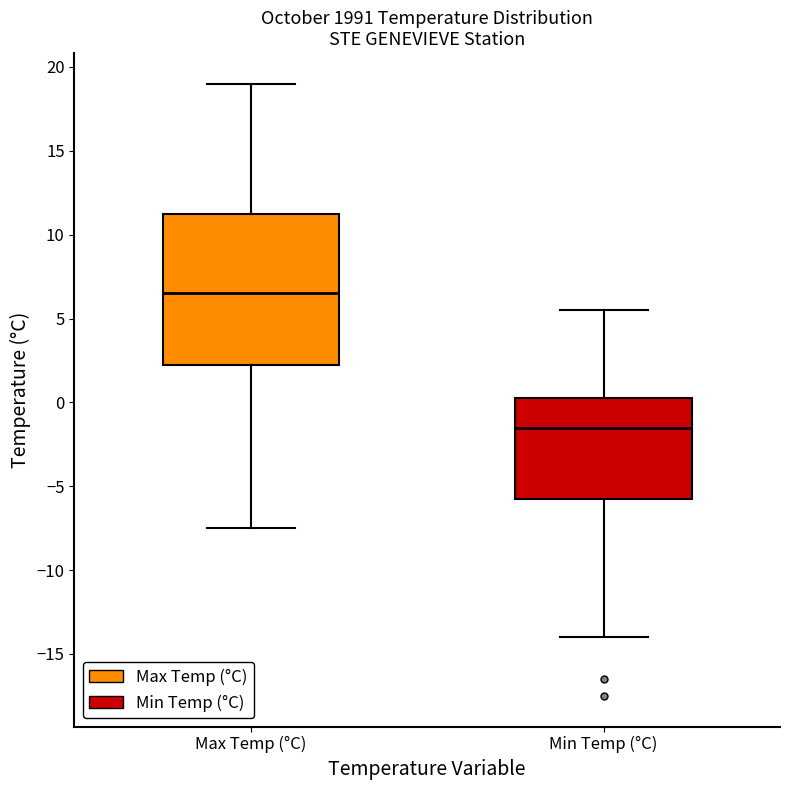

Where is the upper edge of the box for Min Temp (°C) on the y-axis? The values are not printed on the chart, so give them approximately, as read against the axis.

0.5